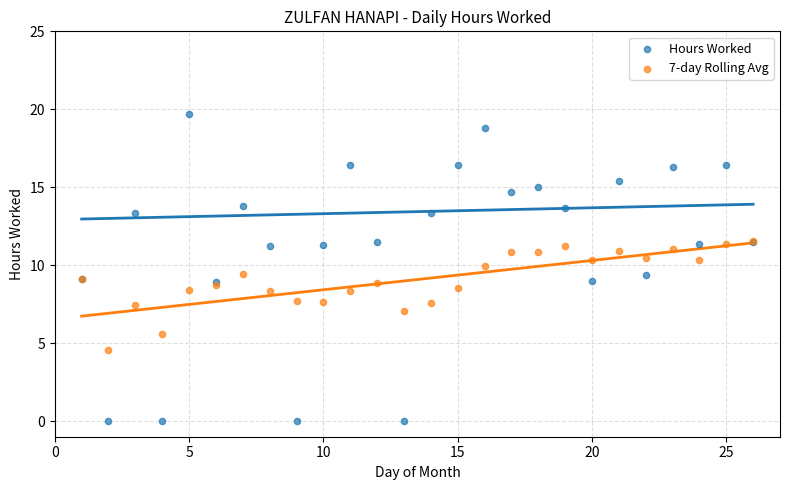

Which series contains the highest Y value?

Hours Worked